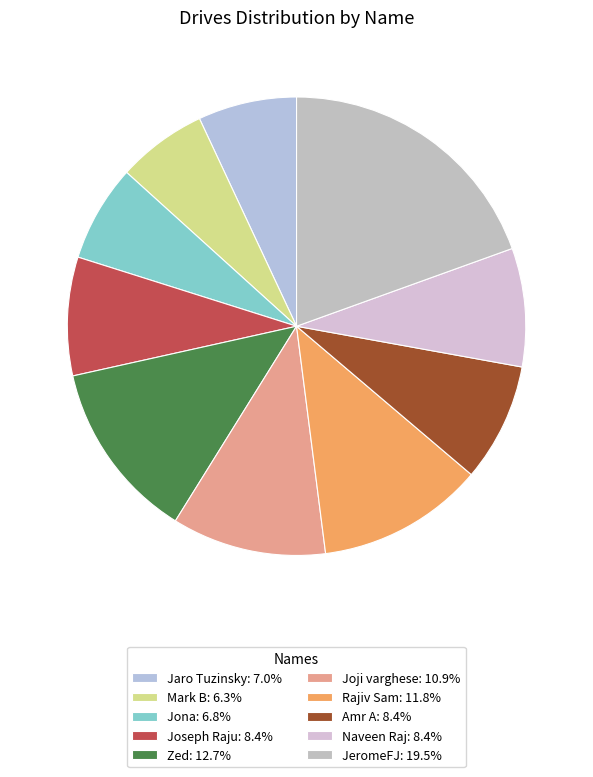

To the nearest percent, what portion does Naveen Raj represent?

8%